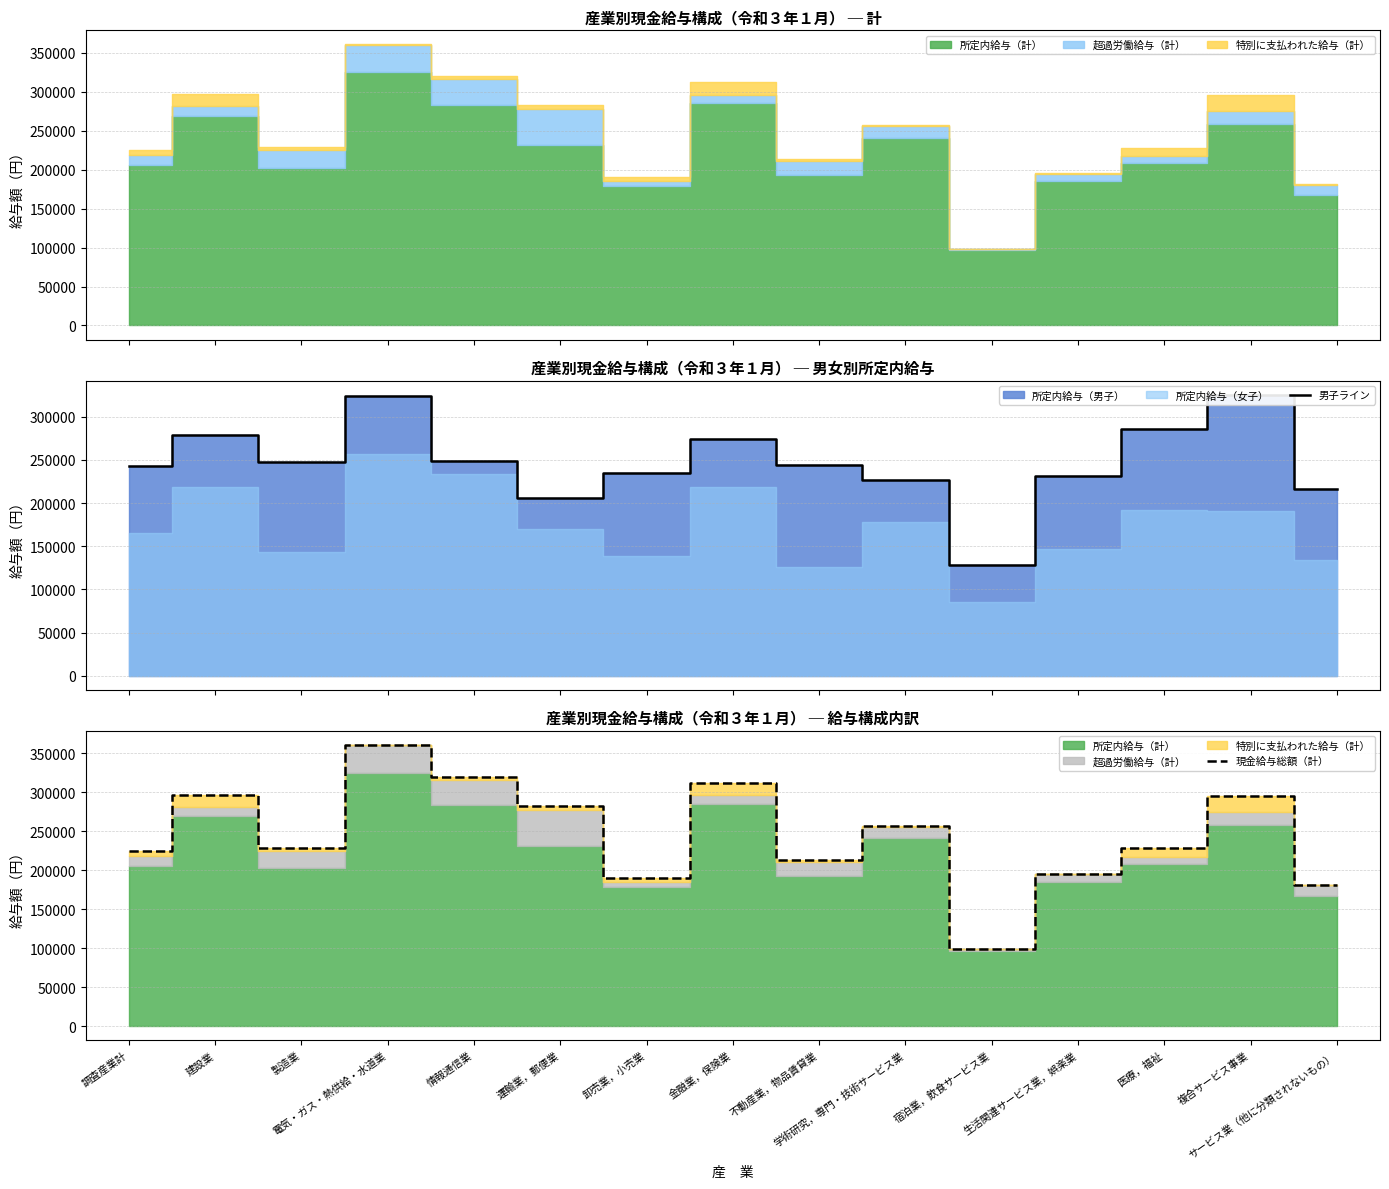

True or false: 現金給与総額（計） and 男子ライン cross at least once.

True